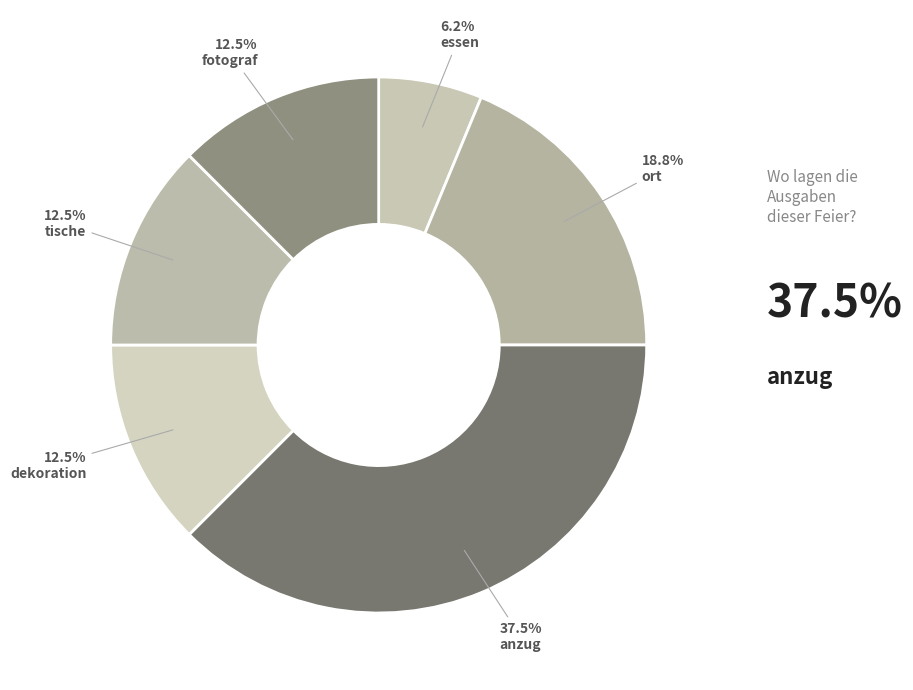

Is there a majority slice in this chart?

No